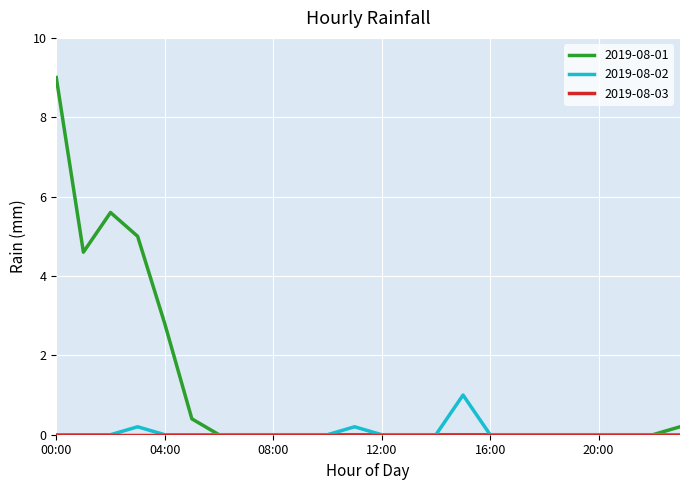

Which series has the largest range (max minus min)?

2019-08-01